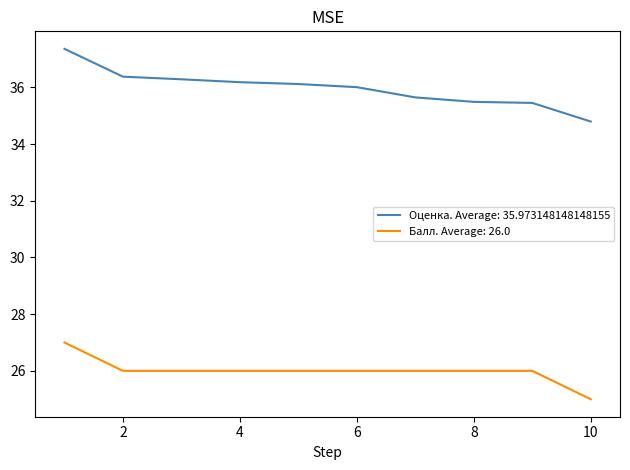

Which series has the widest spread of values?

Оценка. Average: 35.973148148148155